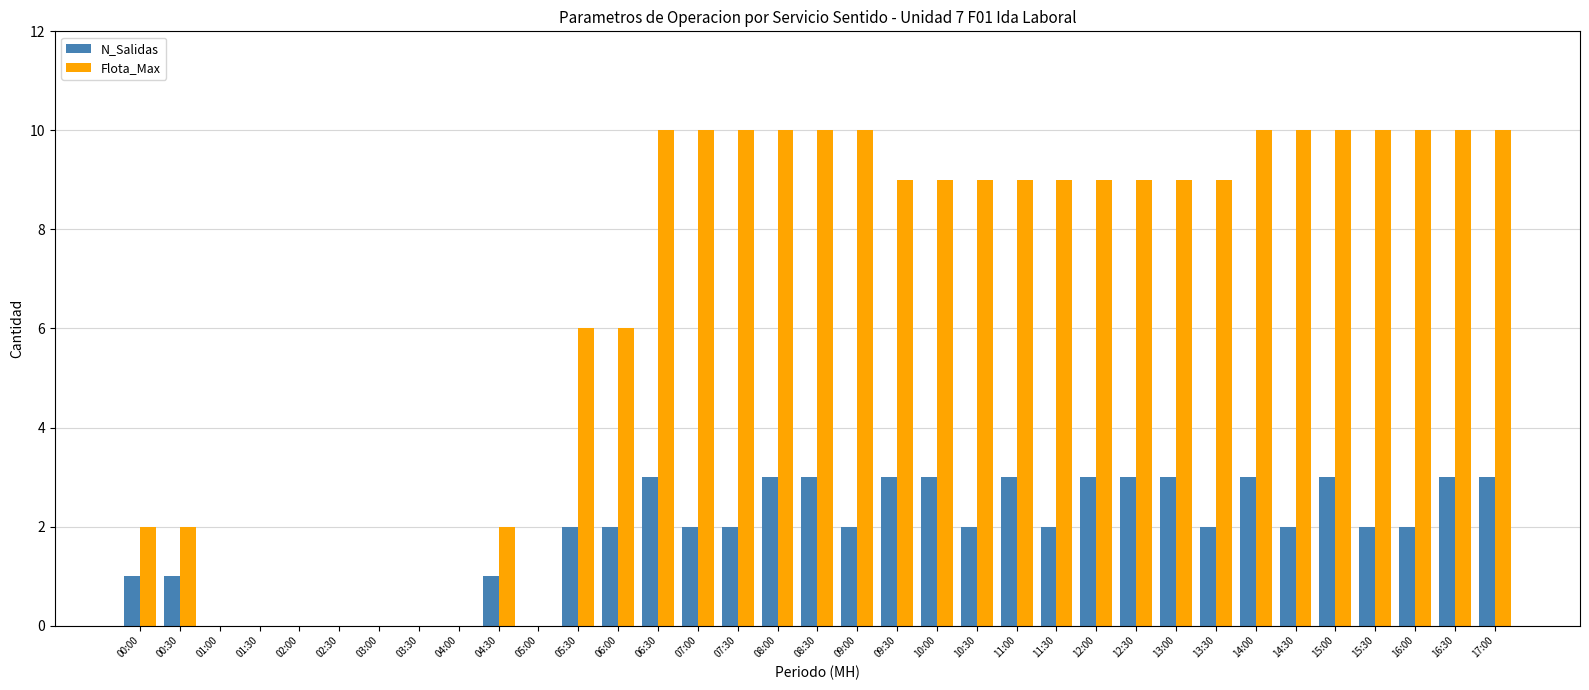

What is the average value of the Flota_Max series?

7